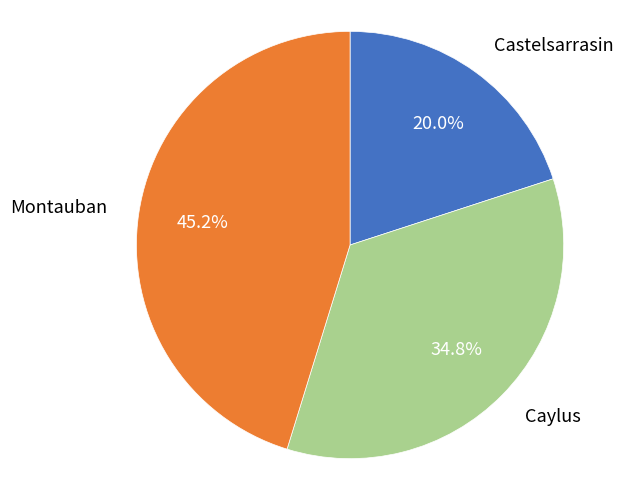

What is the ratio of the value at Castelsarrasin to the value at Montauban?

0.4